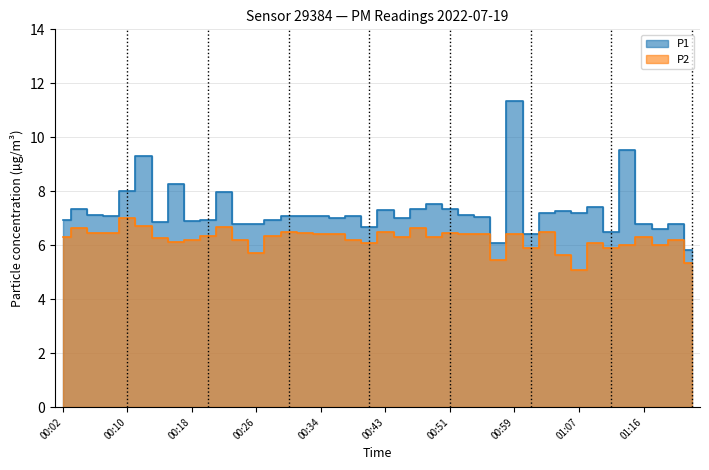

What is the sum of all P1 values?

290.8